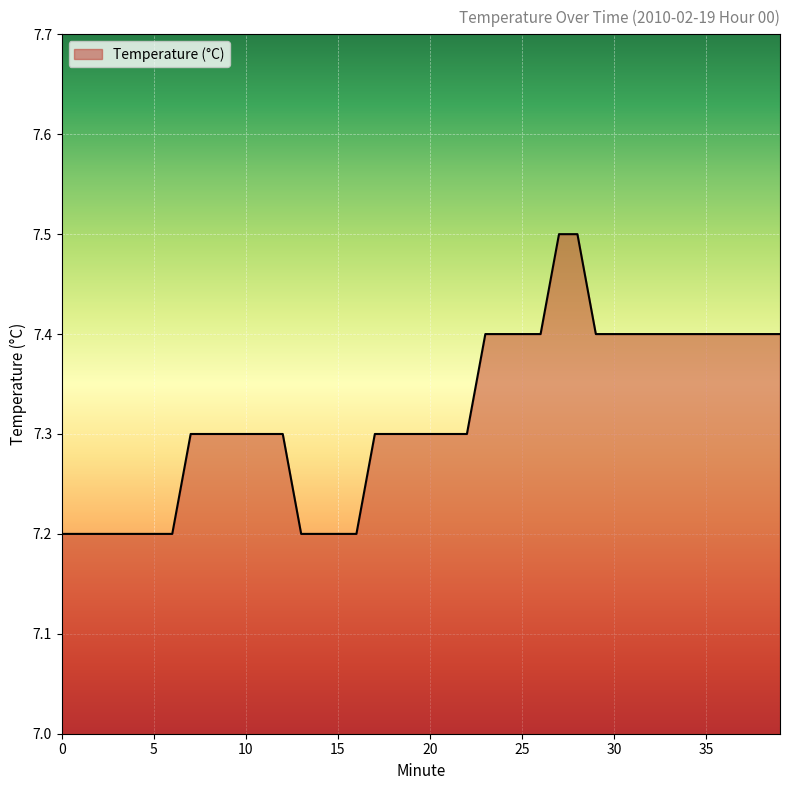

What is the maximum value shown in the chart?

7.5